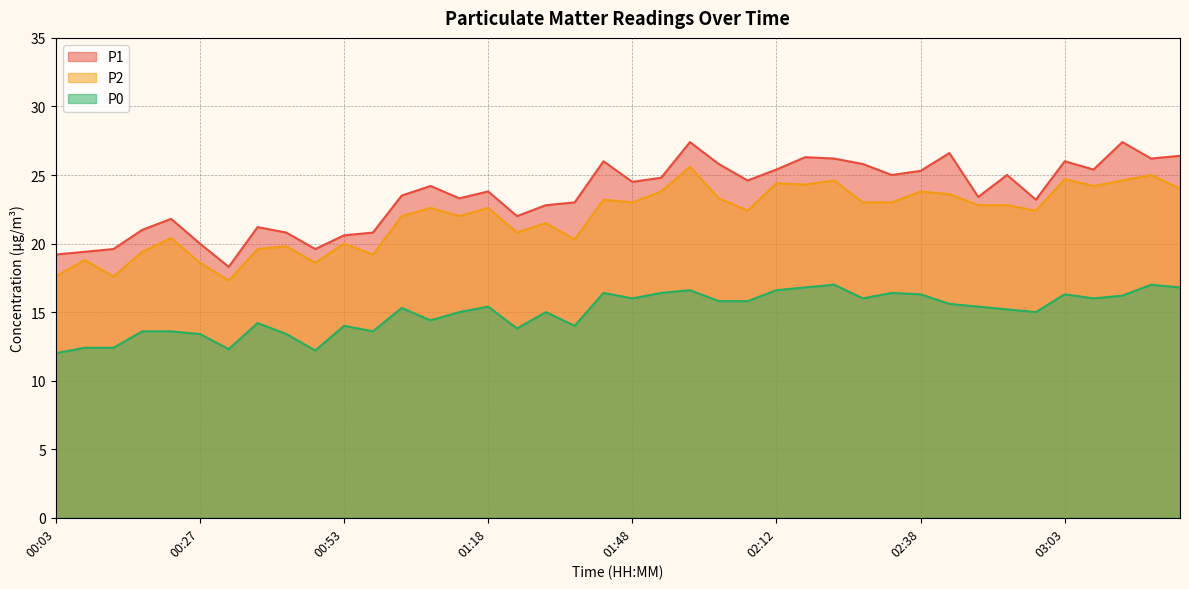

The value of P2 at 02:52 is 22.8. True or false?

True